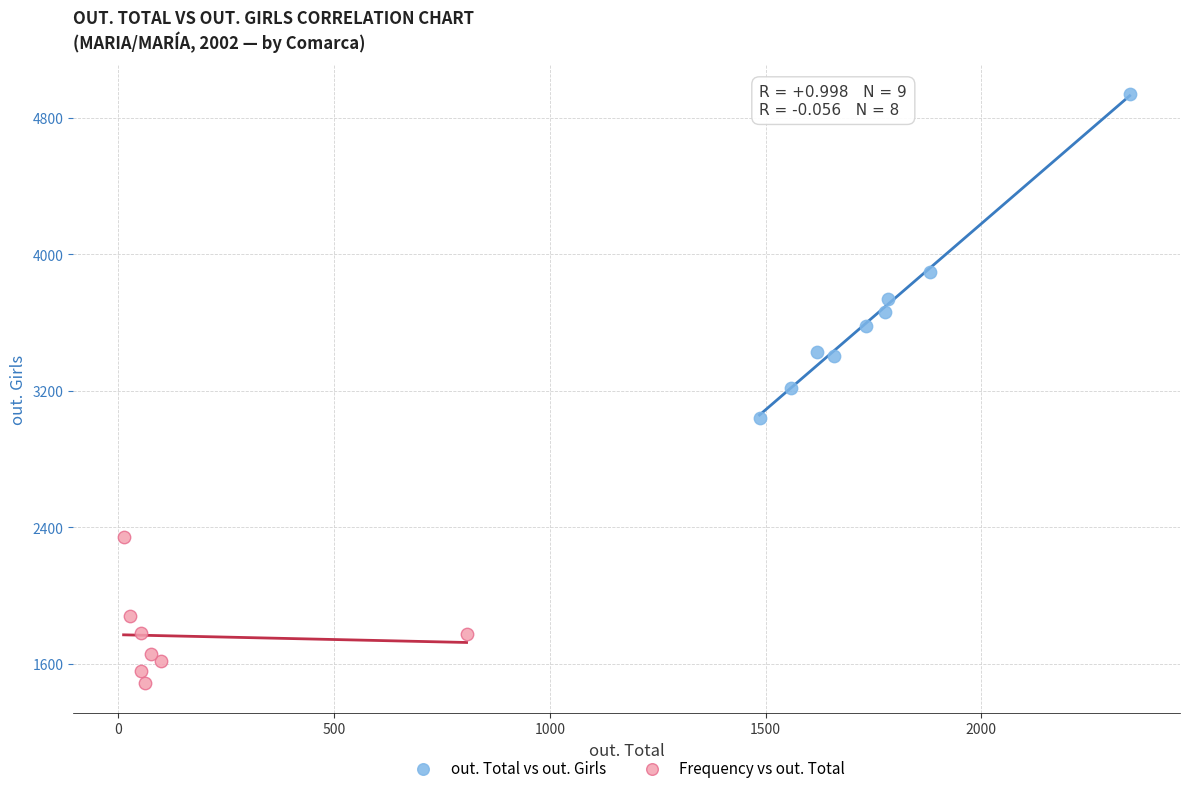

Which series reaches the maximum Y coordinate?

out. Total vs out. Girls